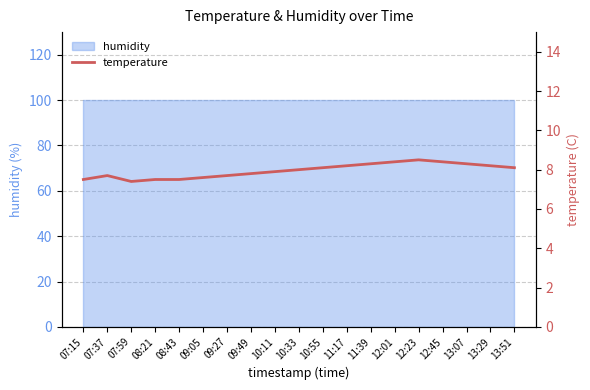

Does the chart have visible grid lines?

Yes